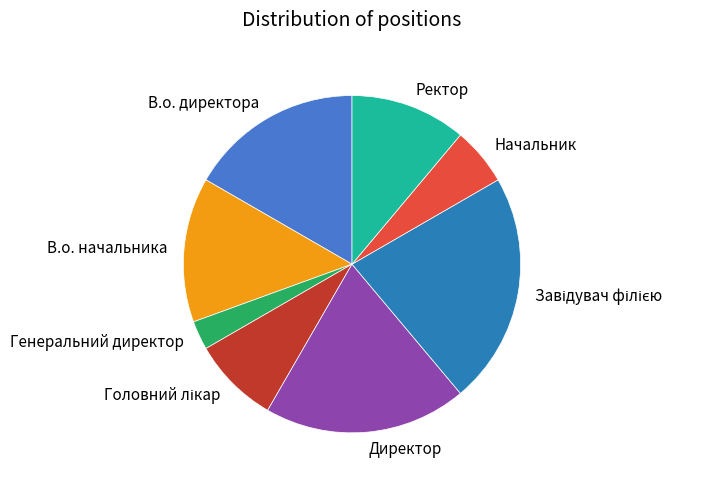

What is the smallest slice in the pie chart?

Генеральний директор